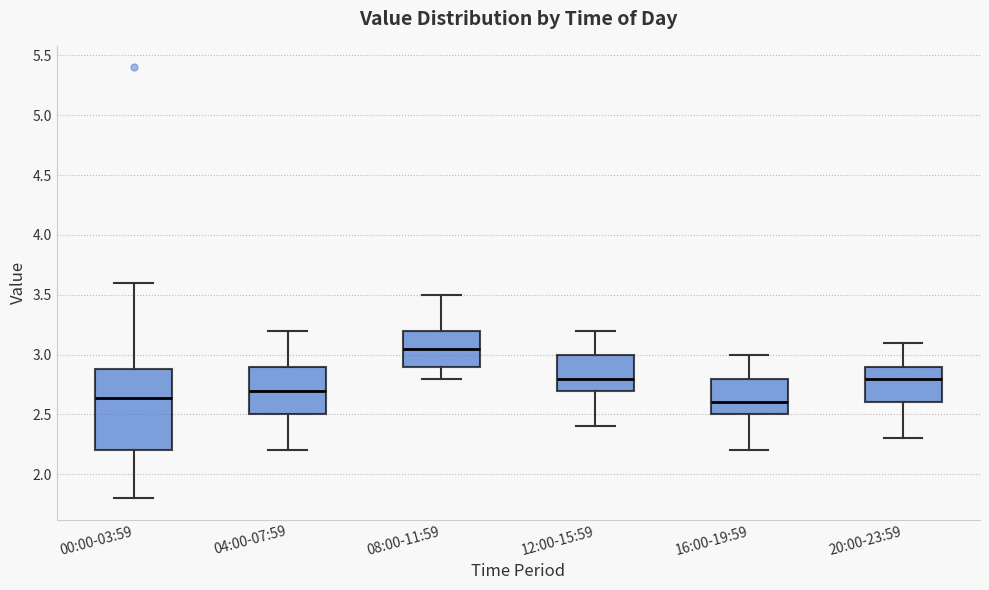

Where does the median line of the box for 12:00-15:59 sit on the y-axis? The values are not printed on the chart, so give them approximately, as read against the axis.

2.80